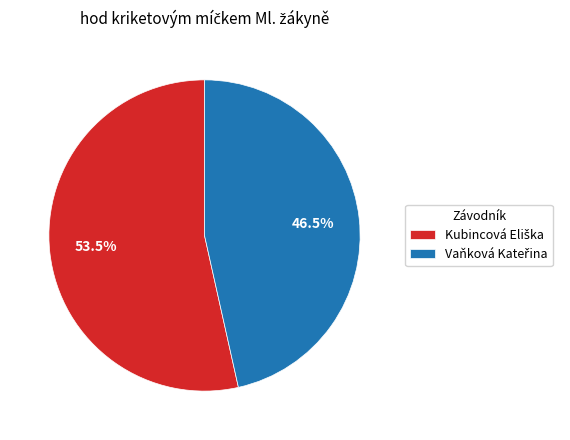

Does any single category account for the majority?

Yes